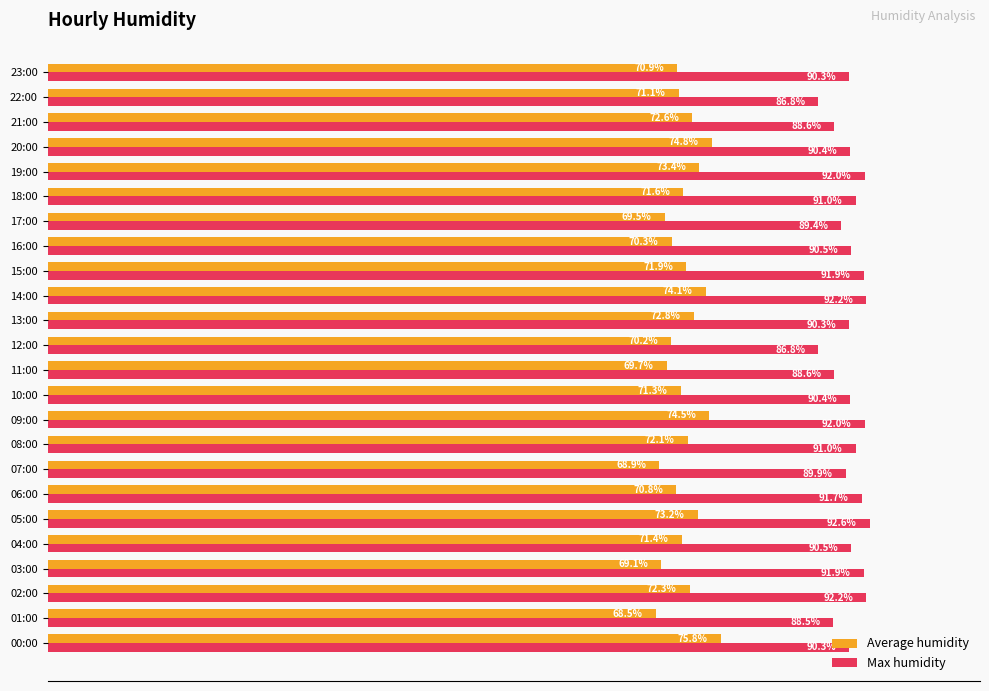

Which series has the largest range (max minus min)?

Average humidity